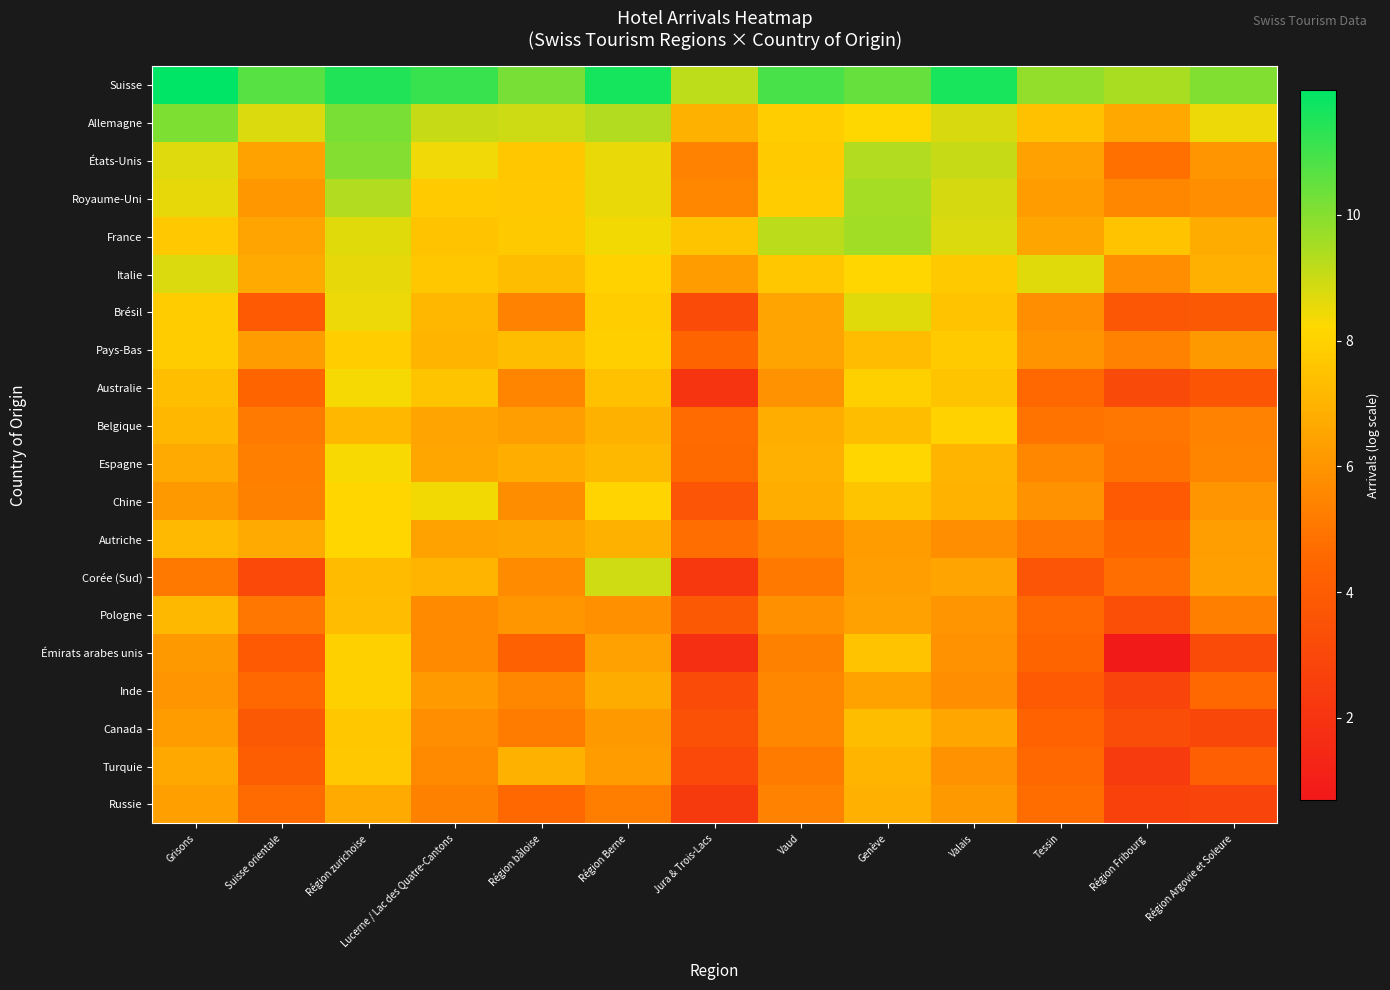

At which category is the sum across all series the highest?

Région zurichoise